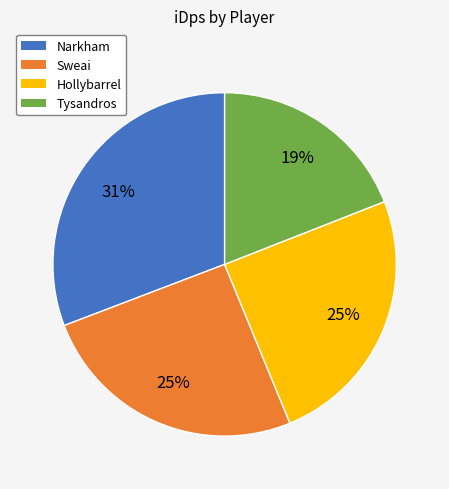

Between Hollybarrel and Narkham, which is larger?

Narkham